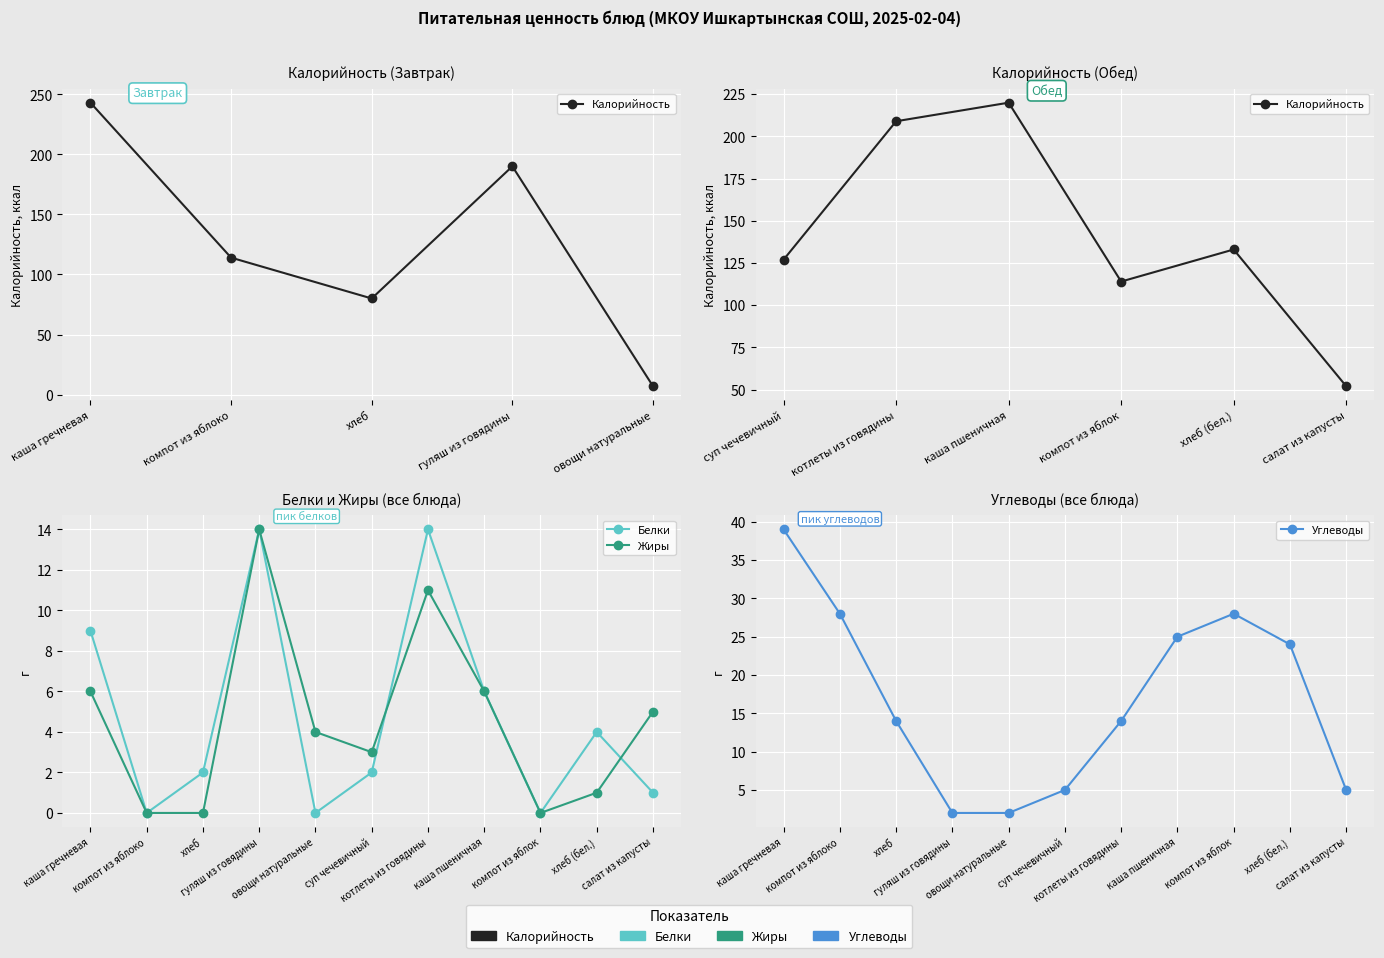

The Жиры series shows 14 at гуляш из говядины. True or false?

True